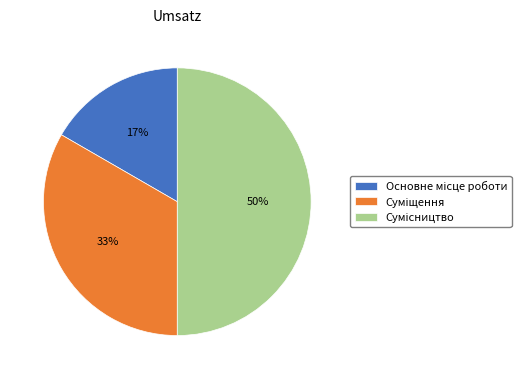

To the nearest percent, what is the average slice percentage?

33%